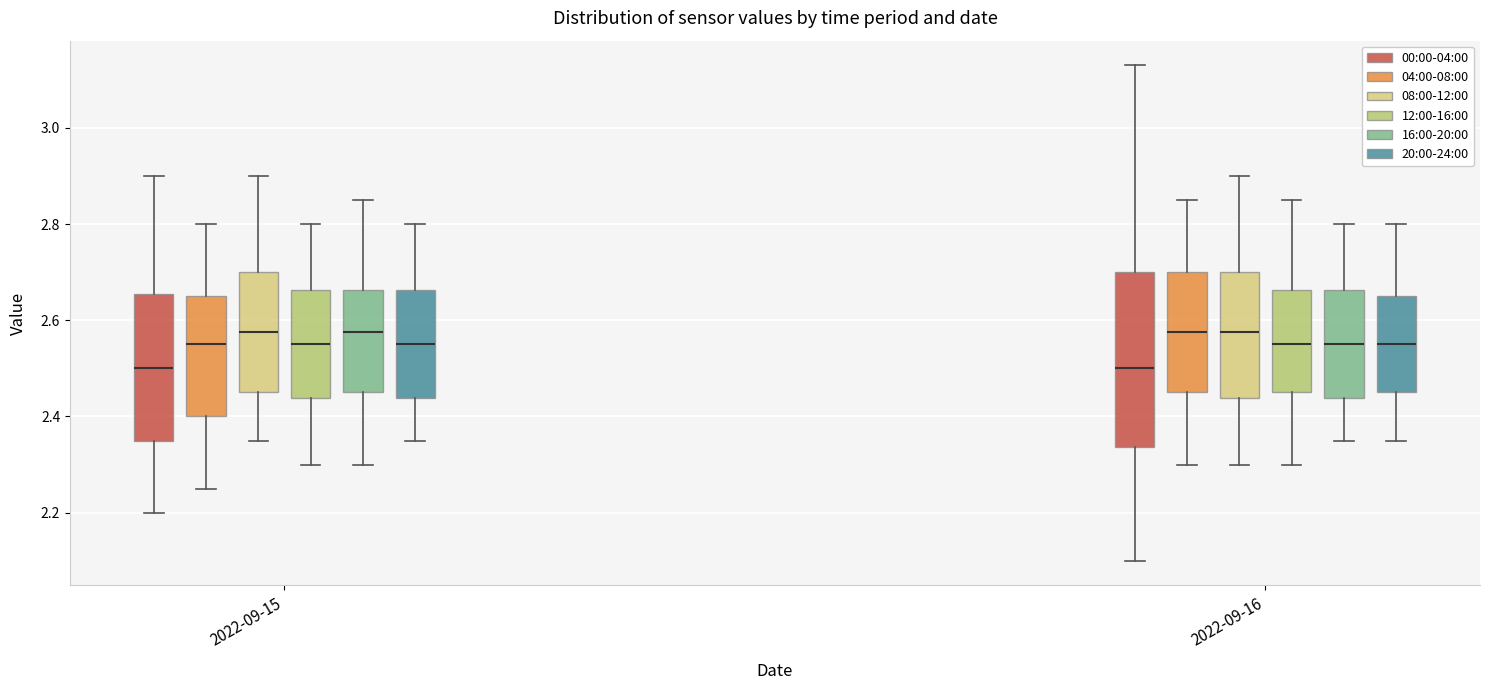

Where does the lower whisker of the box for 2022-09-16 (08:00-12:00) end on the y-axis? The values are not printed on the chart, so give them approximately, as read against the axis.

2.30